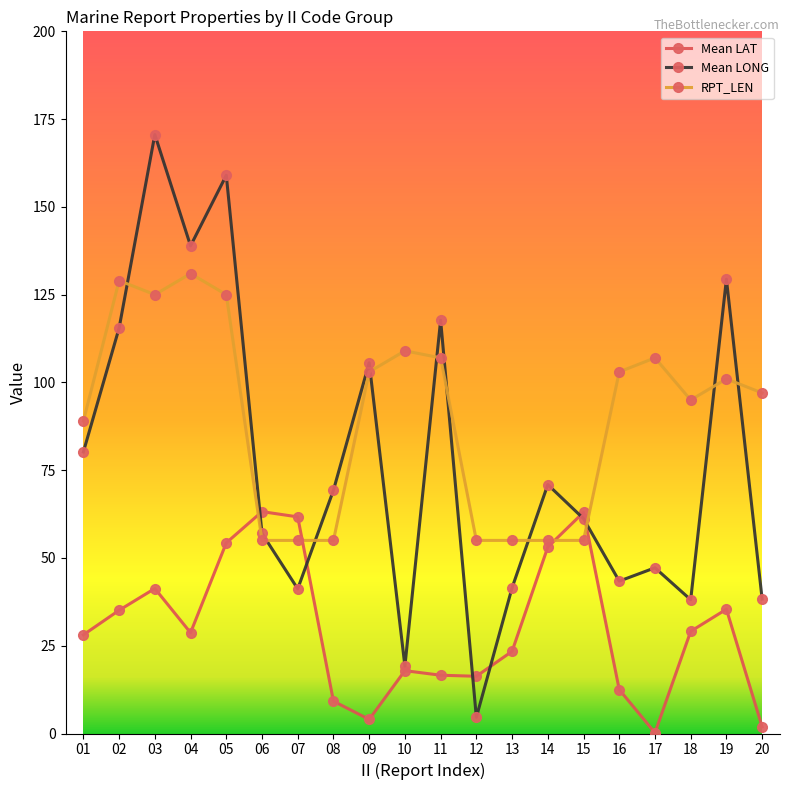

Rank the series at 06 from lowest to highest value.

RPT_LEN, Mean LONG, Mean LAT